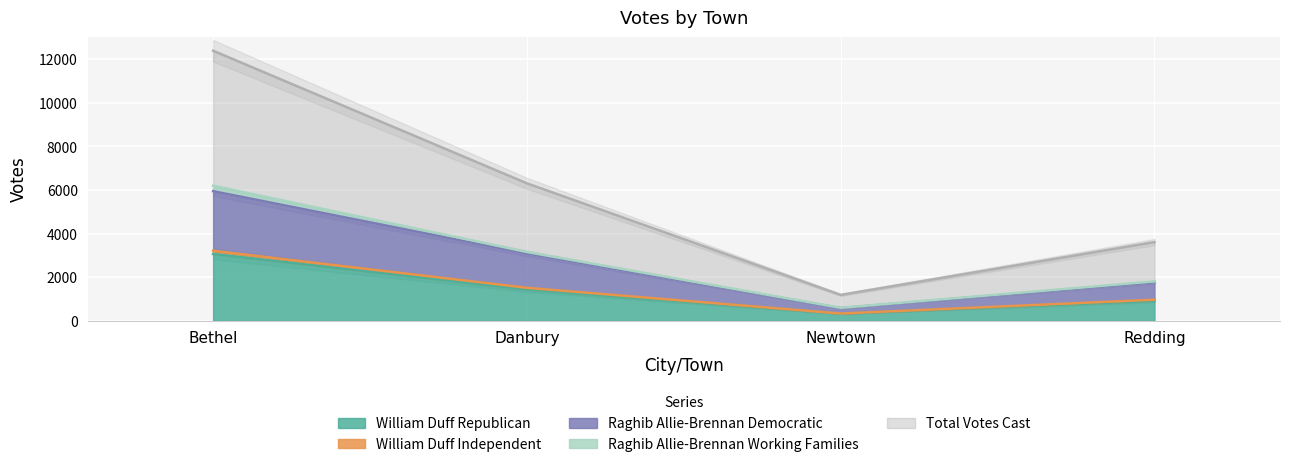

Which series has the largest total across all categories?

Total Votes Cast